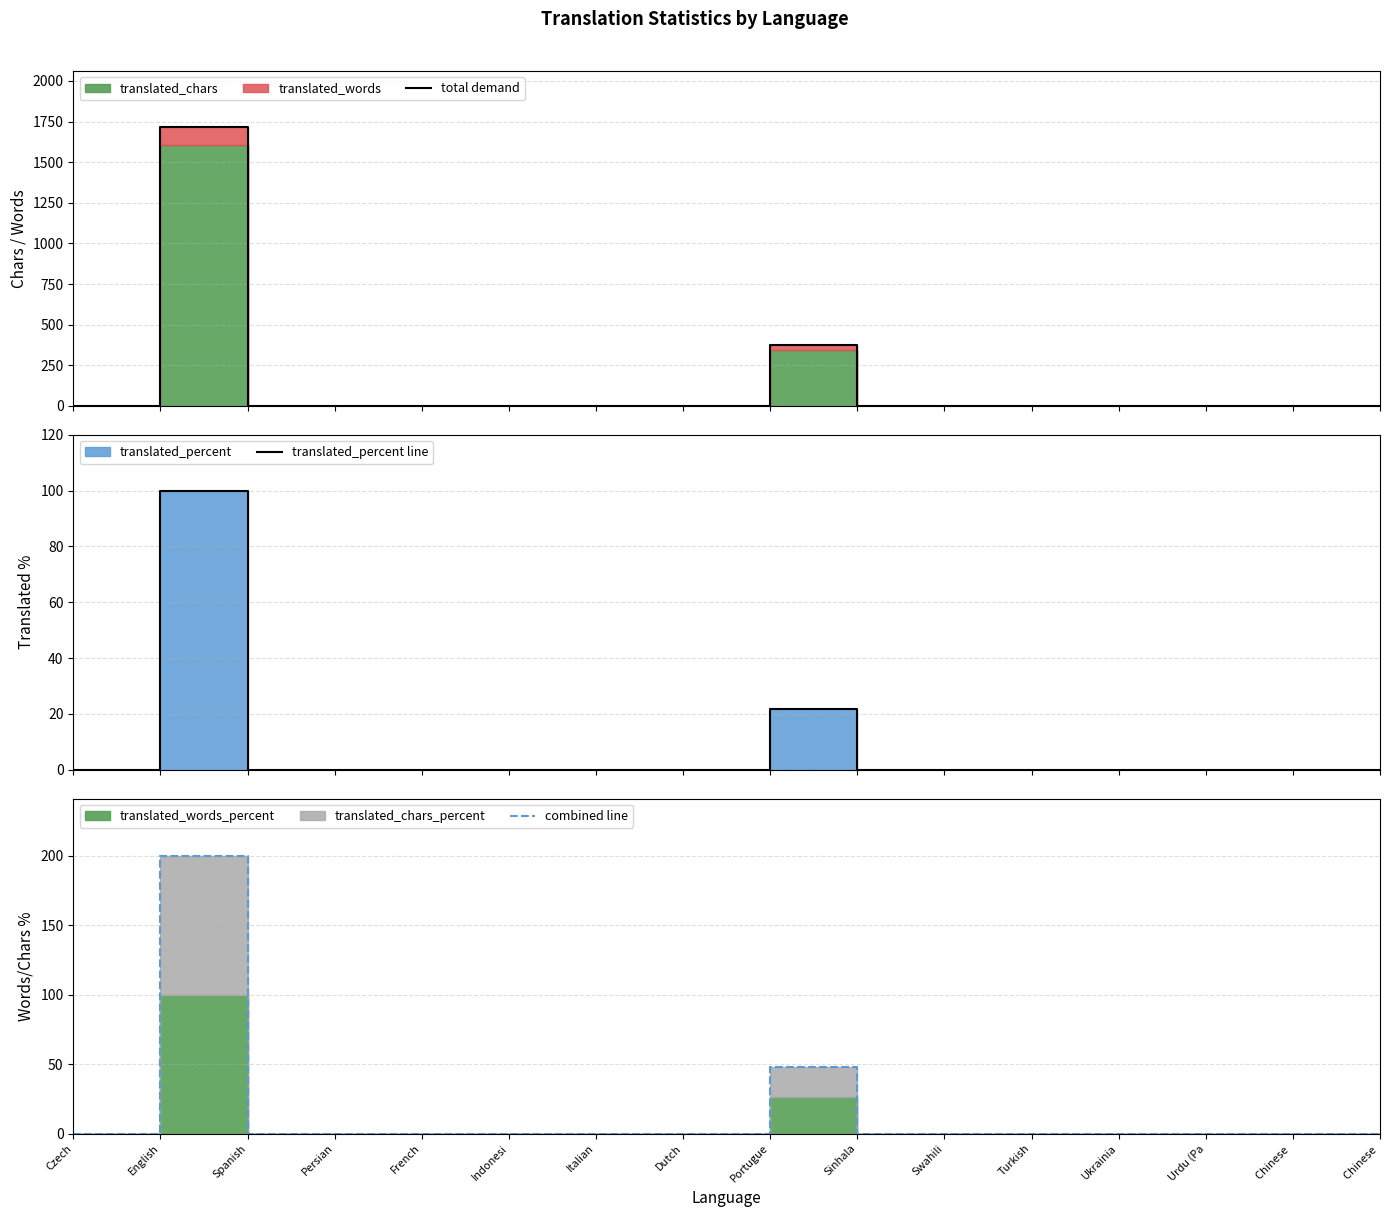

True or false: translated_percent line and total demand cross at least once.

False